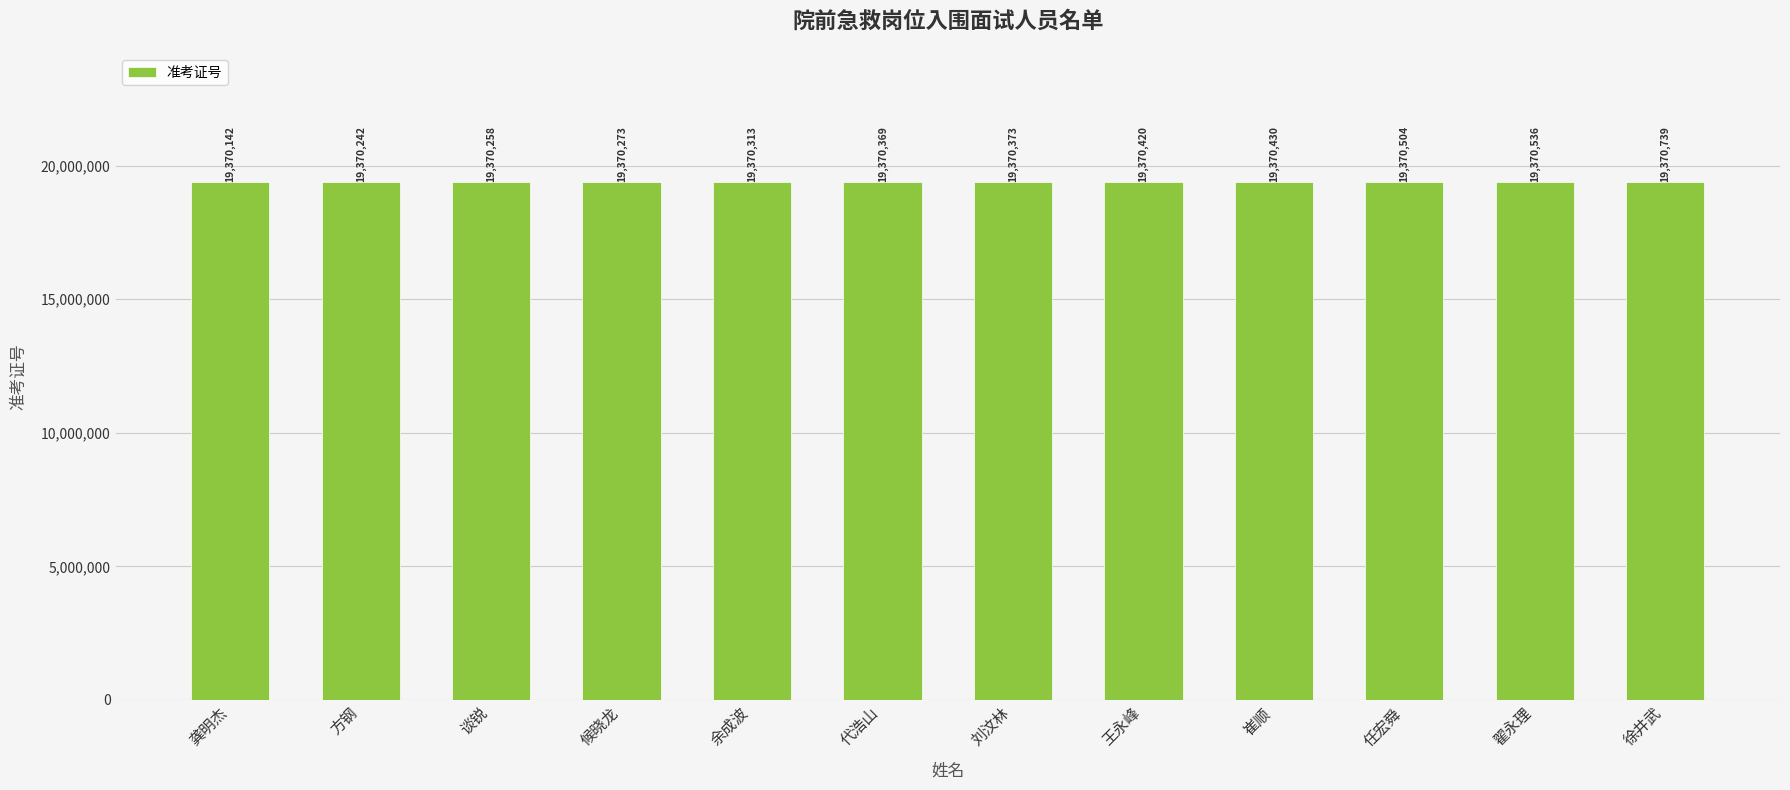

Read the value at 徐井武, to the nearest 10.

19370740